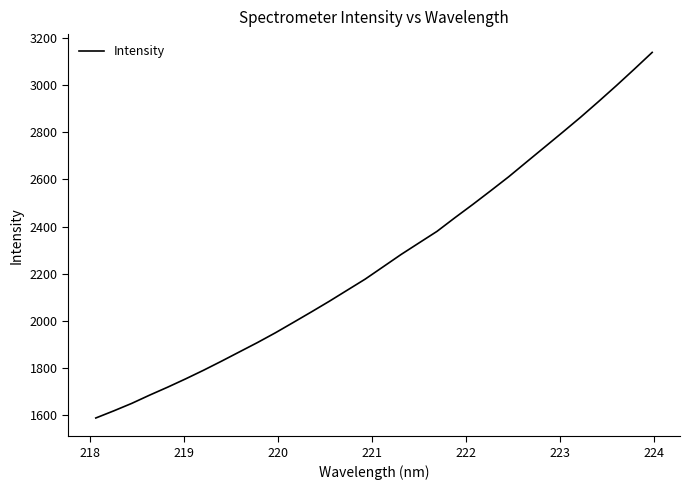

What is the minimum value shown in the chart?

1587.3